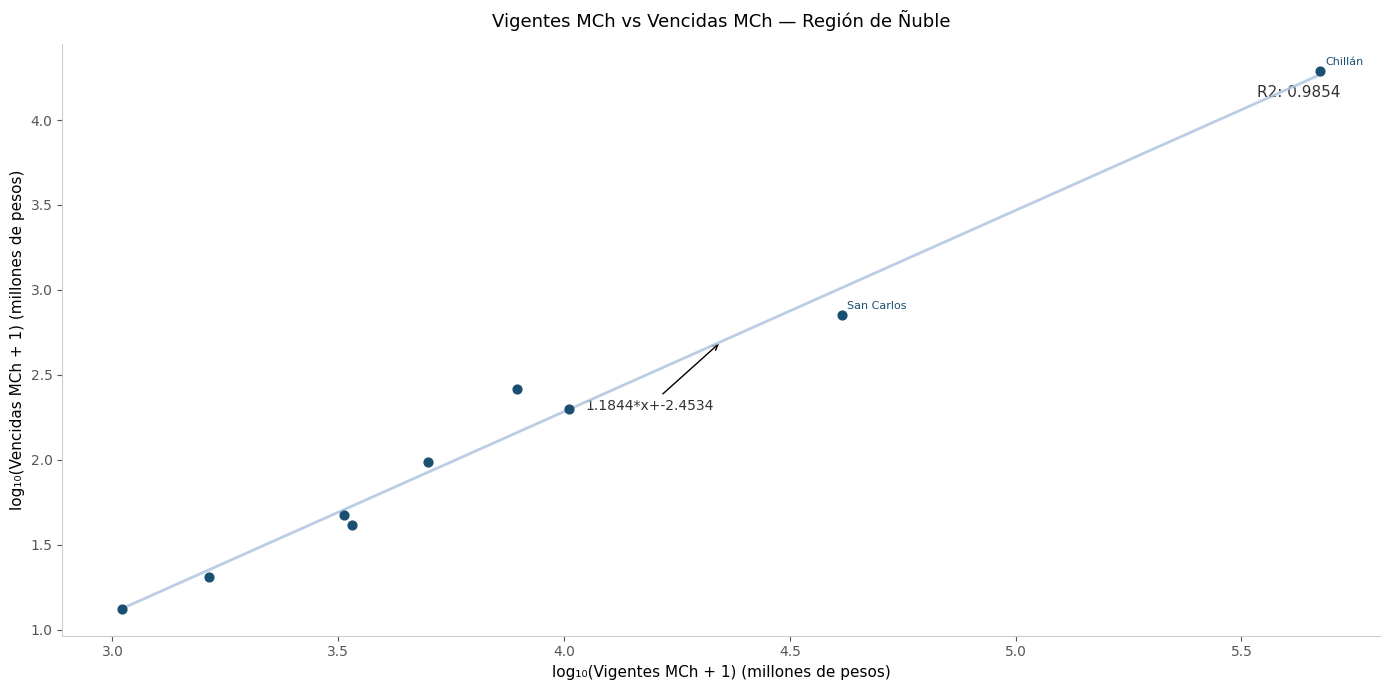

What is the average X value?

3.9